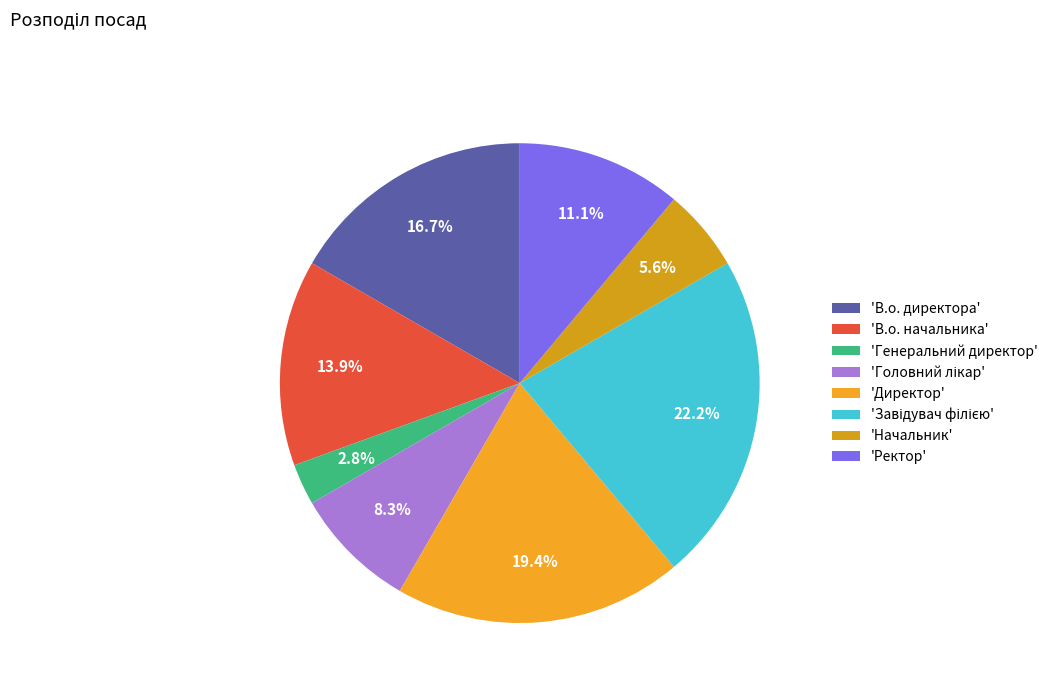

To the nearest percent, what is the difference between the largest and smallest slice percentages?

19%